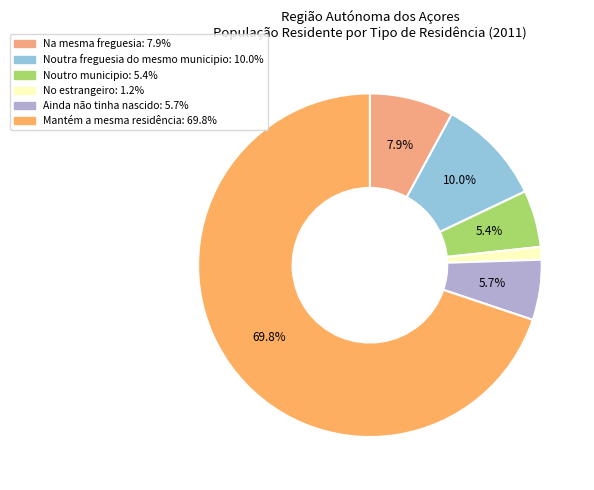

Between No estrangeiro and Na mesma freguesia, which is larger?

Na mesma freguesia